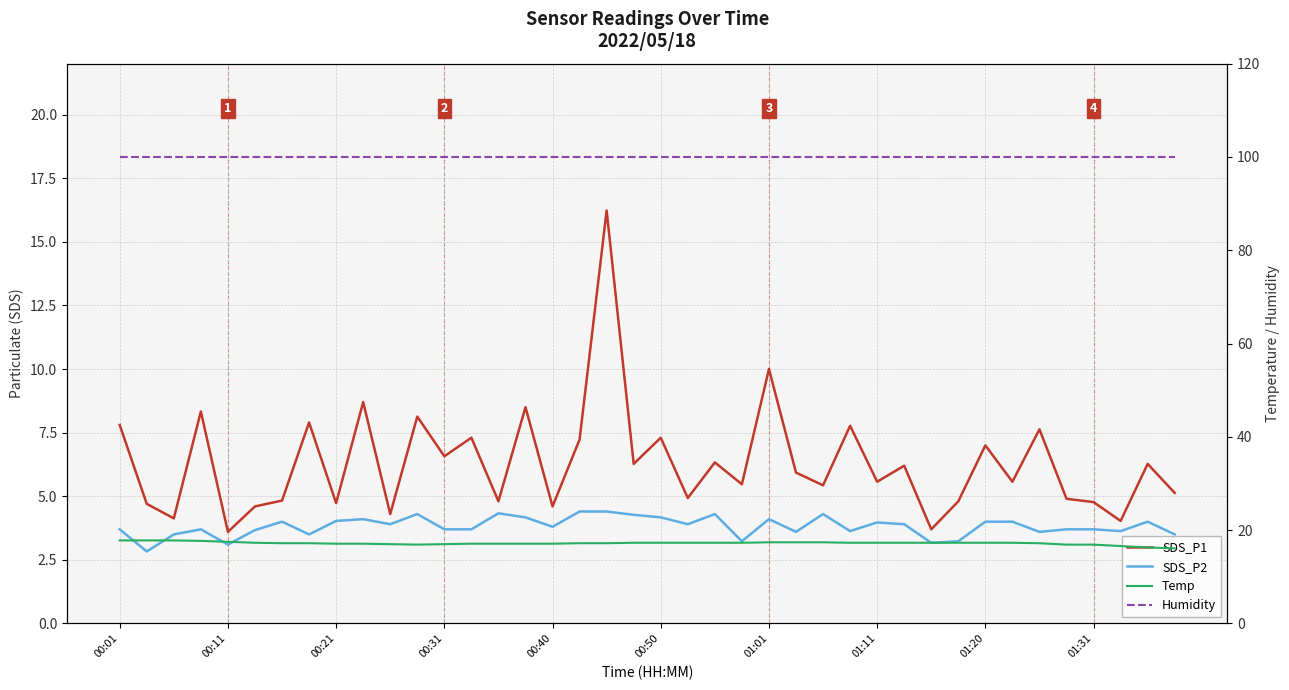

Where does the SDS_P2 series first go above 3?

00:01